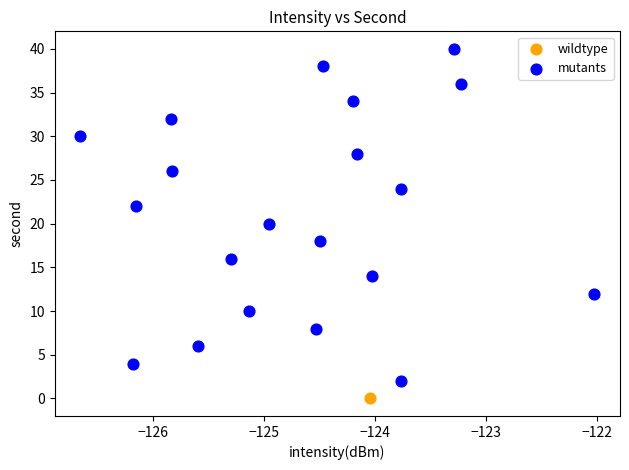

What are all the series names shown in the legend?

wildtype, mutants